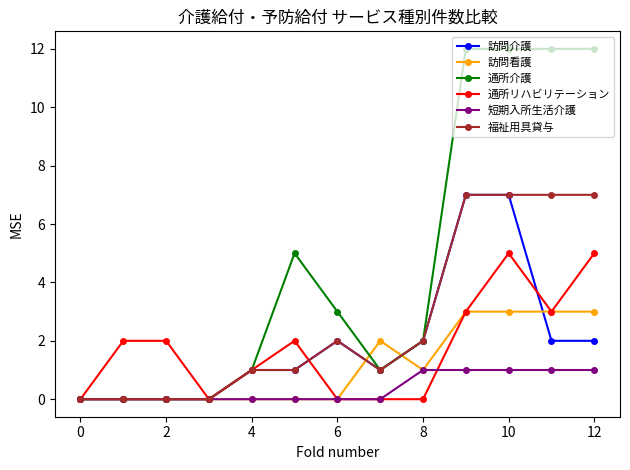

What is the maximum value shown in the chart?

12